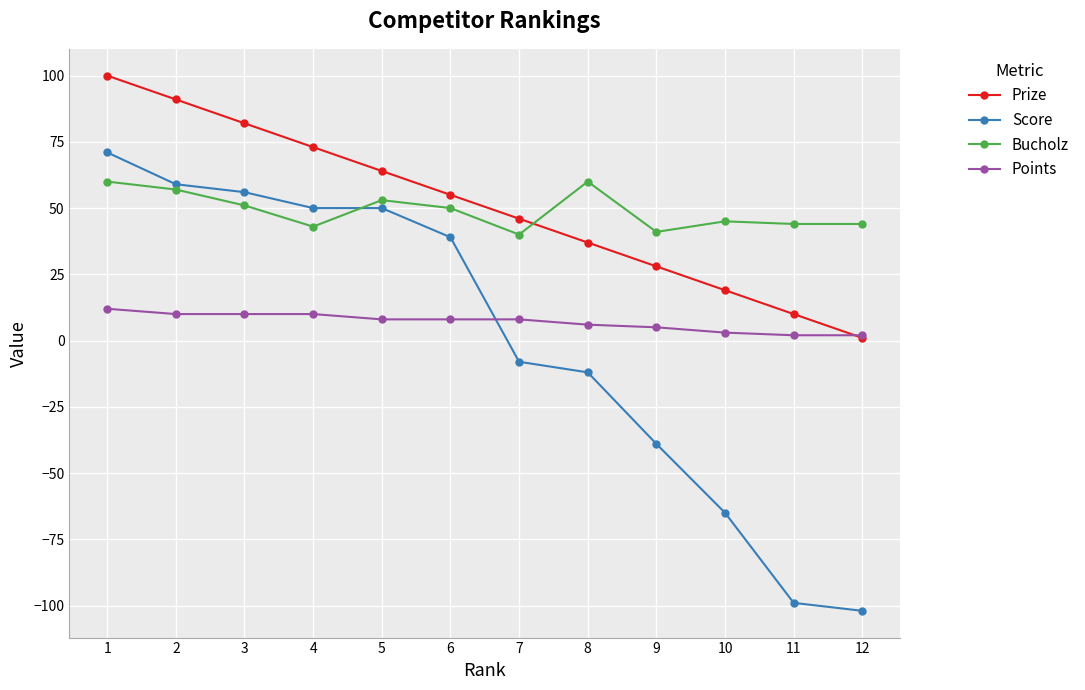

Does the chart display data point markers on the line(s)?

Yes